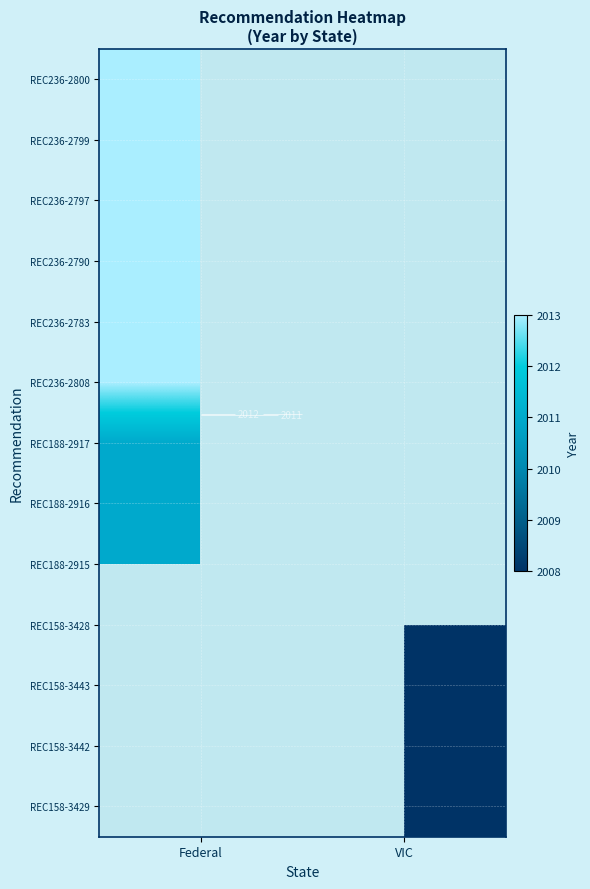

The value of REC158-3442 at VIC is 1035.1. True or false?

False